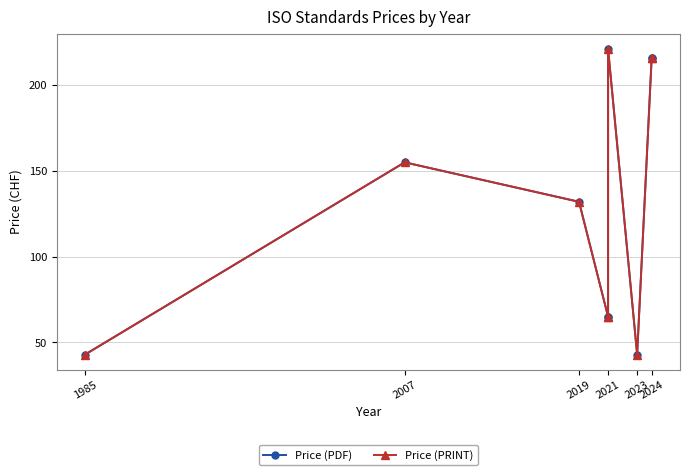

True or false: Price (PRINT) has a value of 216 at 2024.

True